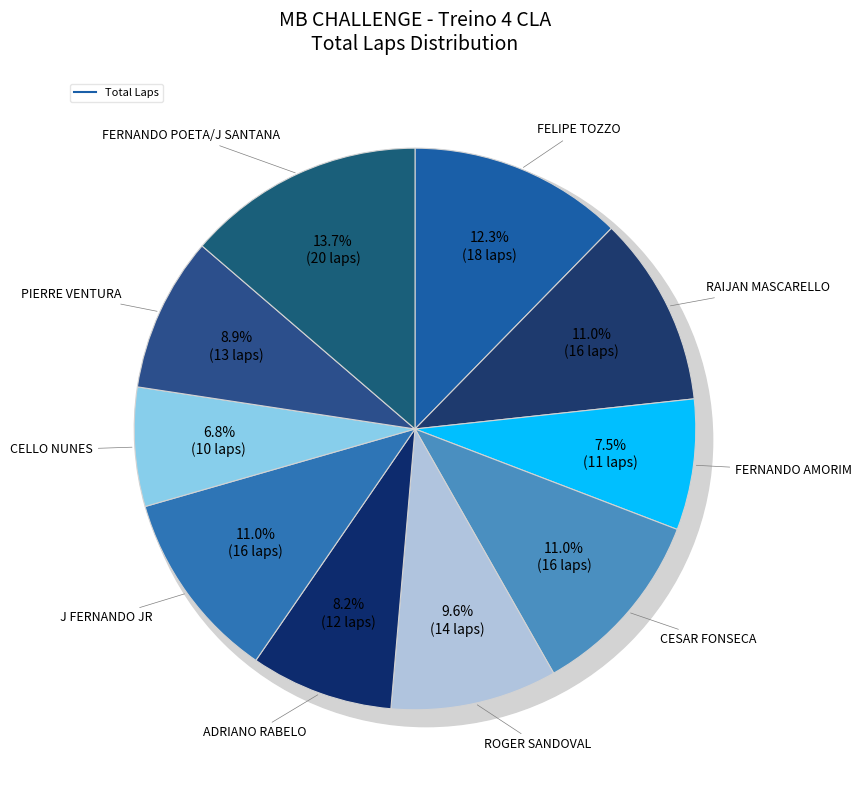

How many slices are in this pie chart?

10